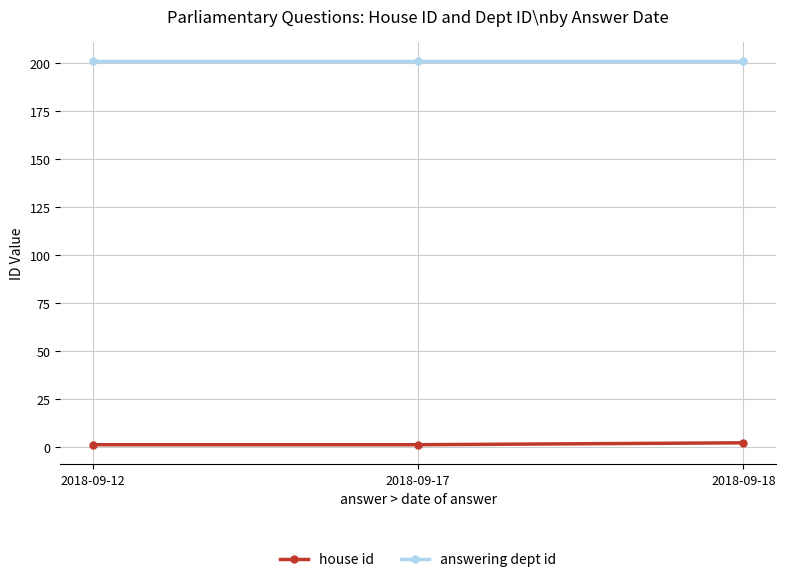

What is the maximum value shown in the chart?

201